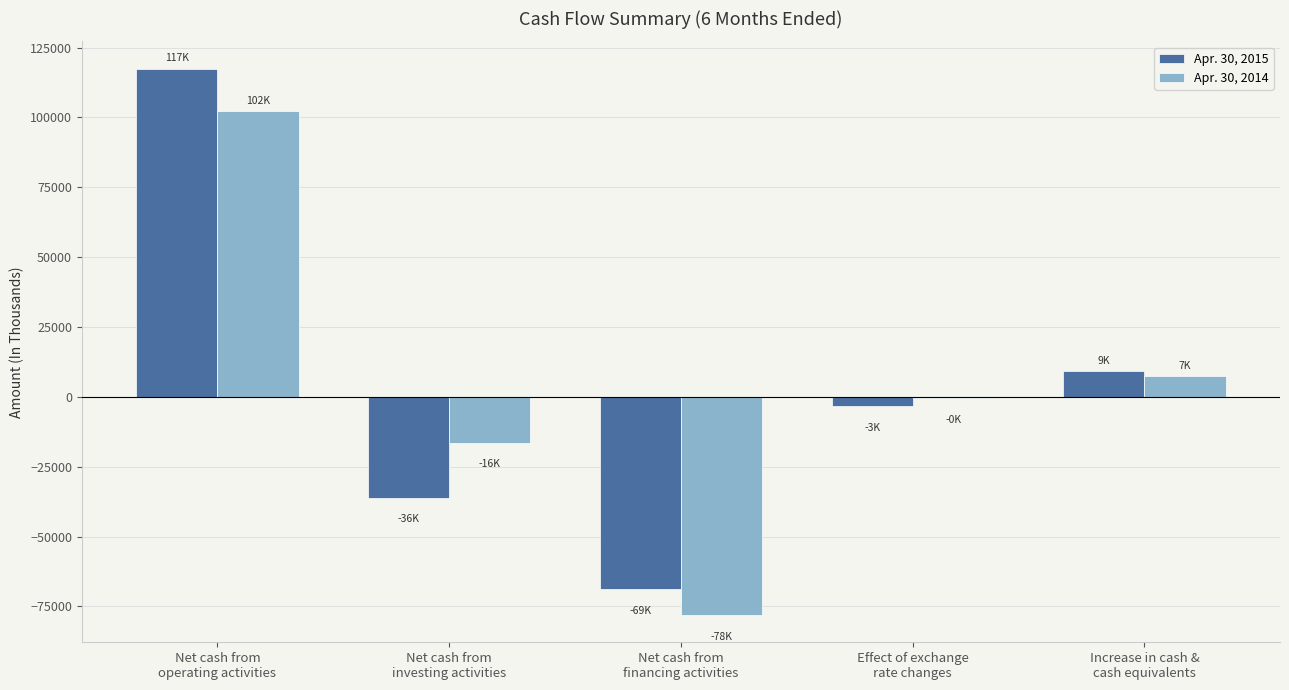

The Apr. 30, 2014 series shows -30076 at Net cash from
financing activities. True or false?

False